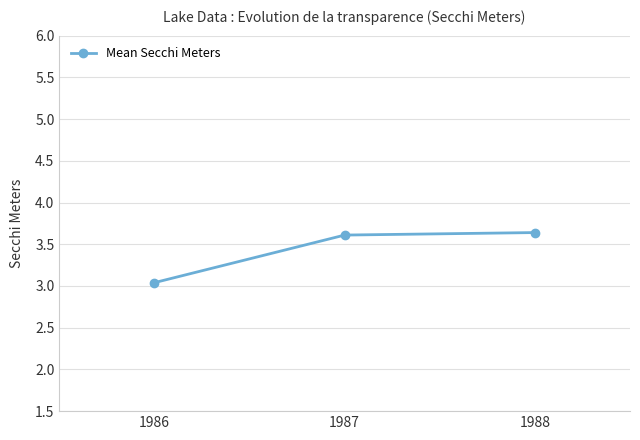

What is the value of the 1st point from the left?

3.0